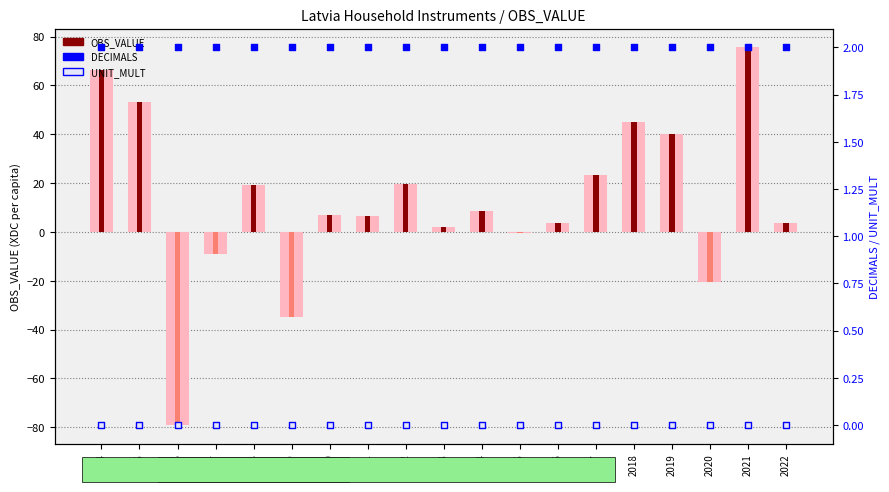

At which category is the sum across all series the highest?

2021